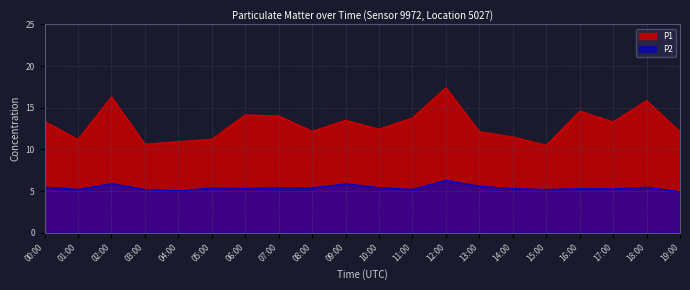

What is the sum of all P1 values?

261.1